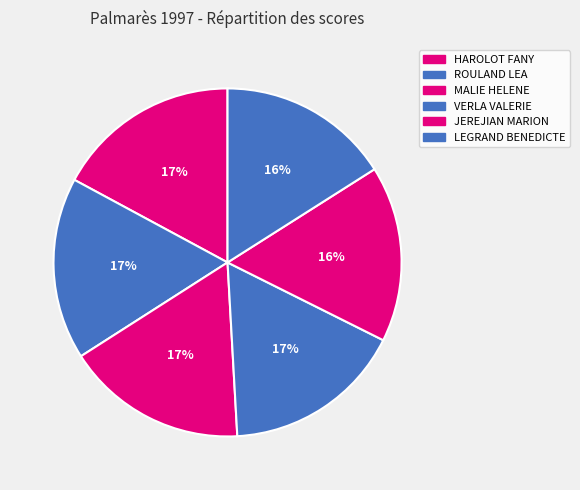

Count the number of slices in the pie.

6